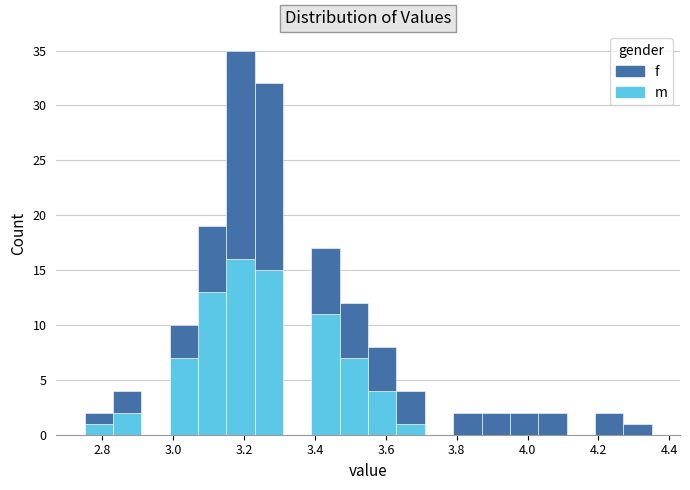

Reading left to right, transcribe this chart: for each stacked bar, give the range it covers on the x-axis and its total height. Neither the bar edges nor the heights are printed on the chart, so give them approximately, as read against the axes.

2.75 to 2.83: 2
2.83 to 2.91: 4
2.91 to 2.99: 0
2.99 to 3.07: 10
3.07 to 3.15: 19
3.15 to 3.23: 35
3.23 to 3.31: 32
3.31 to 3.39: 0
3.39 to 3.47: 17
3.47 to 3.55: 12
3.55 to 3.63: 8
3.63 to 3.71: 4
3.71 to 3.79: 0
3.79 to 3.87: 2
3.87 to 3.95: 2
3.95 to 4.03: 2
4.03 to 4.11: 2
4.11 to 4.19: 0
4.19 to 4.27: 2
4.27 to 4.35: 1